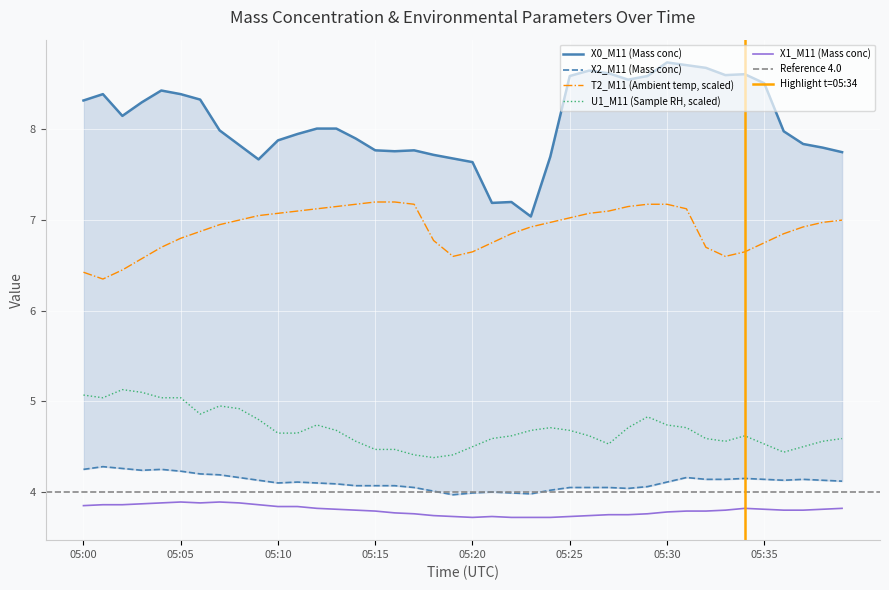

Reading left to right, transcribe all the data shown in this chart.

X0_M11 (Mass conc): 8.3	8.4	8.2	8.3	8.4	8.4	8.3	8.0	7.8	7.7	7.9	8.0	8.0	8.0	7.9	7.8	7.8	7.8	7.7	7.7	7.6	7.2	7.2	7.0	7.7	8.6	8.7	8.6	8.6	8.6	8.7	8.7	8.7	8.6	8.6	8.5	8.0	7.8	7.8	7.8
X2_M11 (Mass conc): 4.2	4.3	4.3	4.2	4.2	4.2	4.2	4.2	4.2	4.1	4.1	4.1	4.1	4.1	4.1	4.1	4.1	4.0	4.0	4.0	4.0	4.0	4.0	4.0	4.0	4.0	4.0	4.0	4.0	4.1	4.1	4.2	4.1	4.1	4.2	4.1	4.1	4.1	4.1	4.1
T2_M11 (Ambient temp): 6.4	6.3	6.5	6.6	6.7	6.8	6.9	7.0	7.0	7.0	7.1	7.1	7.1	7.2	7.2	7.2	7.2	7.2	6.8	6.6	6.7	6.8	6.8	6.9	7.0	7.0	7.1	7.1	7.2	7.2	7.2	7.1	6.7	6.6	6.7	6.8	6.8	6.9	7.0	7.0
U1_M11 (Sample RH): 5.1	5.0	5.1	5.1	5.0	5.0	4.9	5.0	4.9	4.8	4.6	4.6	4.7	4.7	4.6	4.5	4.5	4.4	4.4	4.4	4.5	4.6	4.6	4.7	4.7	4.7	4.6	4.5	4.7	4.8	4.7	4.7	4.6	4.6	4.6	4.5	4.4	4.5	4.6	4.6
X1_M11 (Mass conc): 3.9	3.9	3.9	3.9	3.9	3.9	3.9	3.9	3.9	3.9	3.8	3.8	3.8	3.8	3.8	3.8	3.8	3.8	3.7	3.7	3.7	3.7	3.7	3.7	3.7	3.7	3.7	3.8	3.8	3.8	3.8	3.8	3.8	3.8	3.8	3.8	3.8	3.8	3.8	3.8